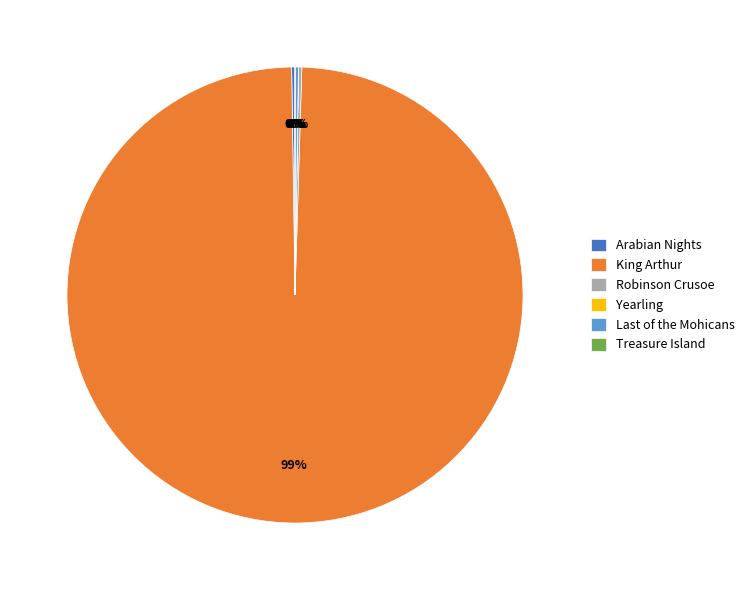

True or false: King Arthur accounts for 89% of the total.

False